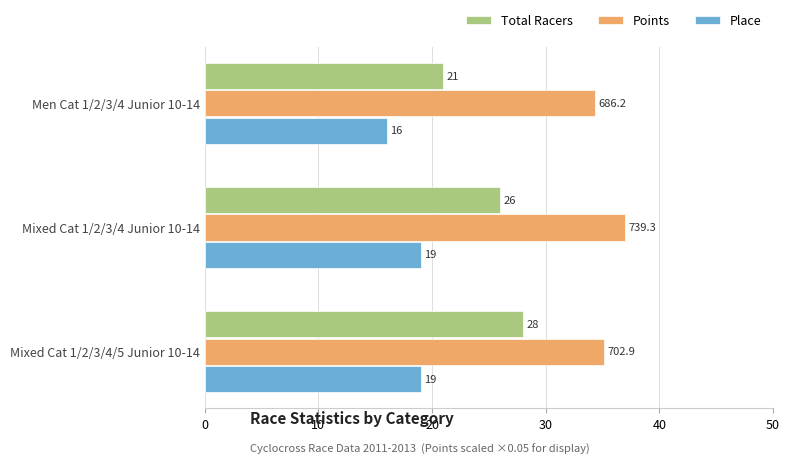

How many data points does each series have?

3